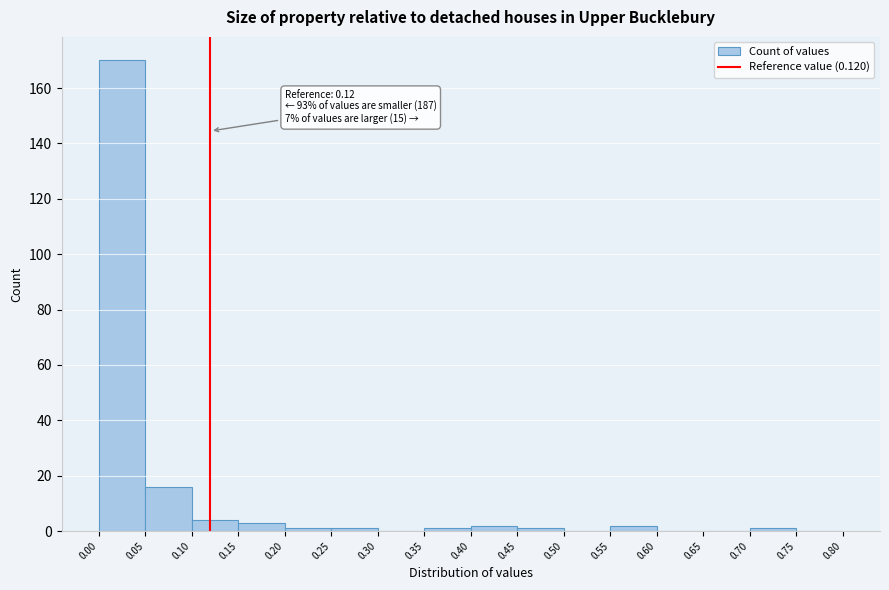

Over which range of the x-axis is the bar tallest?

0.00 to 0.05